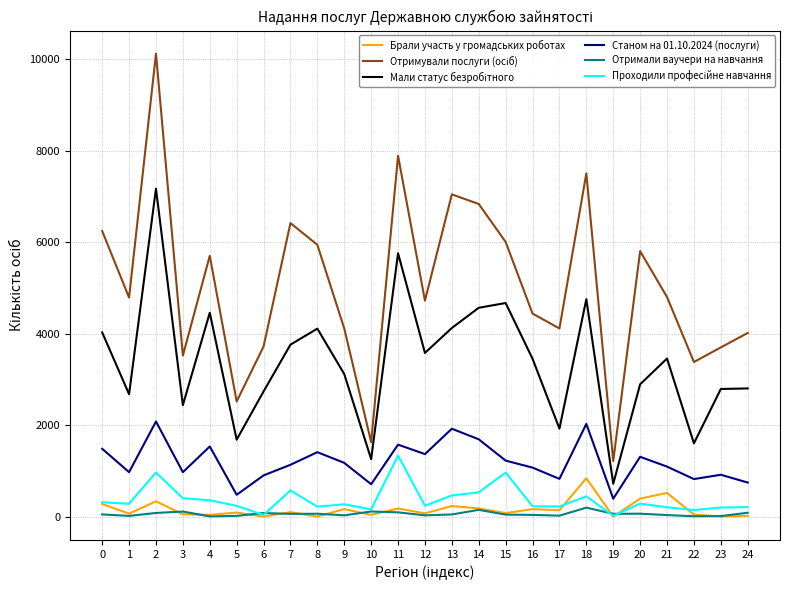

Is it true that Отримали ваучери на навчання equals 55 at 0?

True